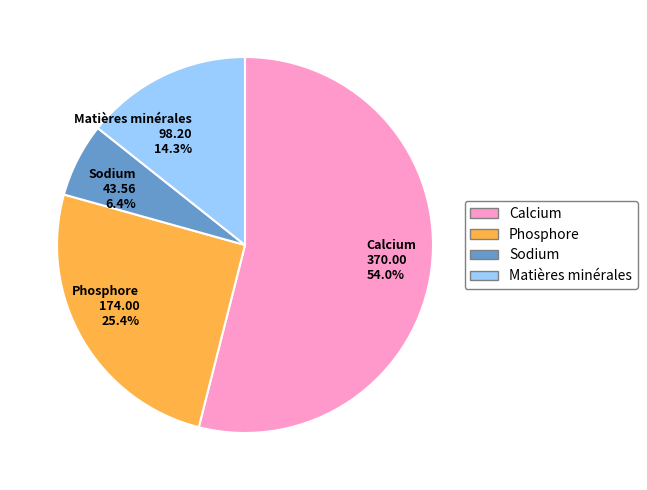

Combined, what portion of the pie is Calcium and Sodium?

60.3%